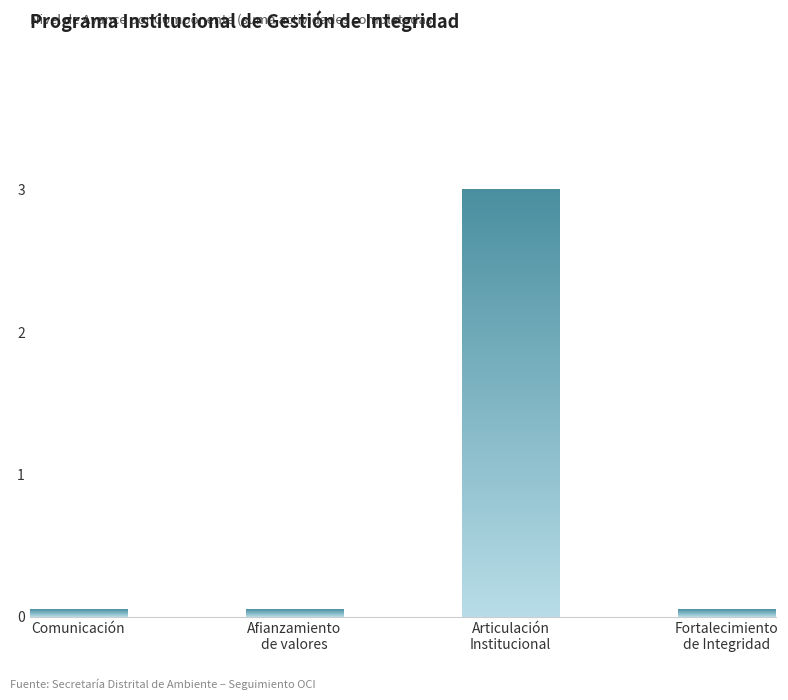

Reading left to right, what are all the values shown in this chart?

0	0	3	0